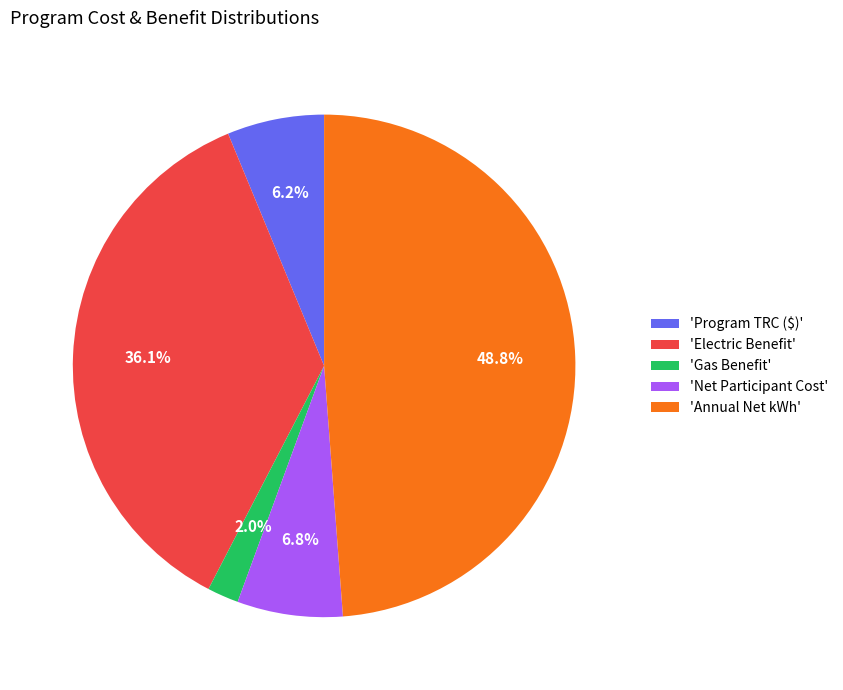

How many segments does this pie chart have?

5